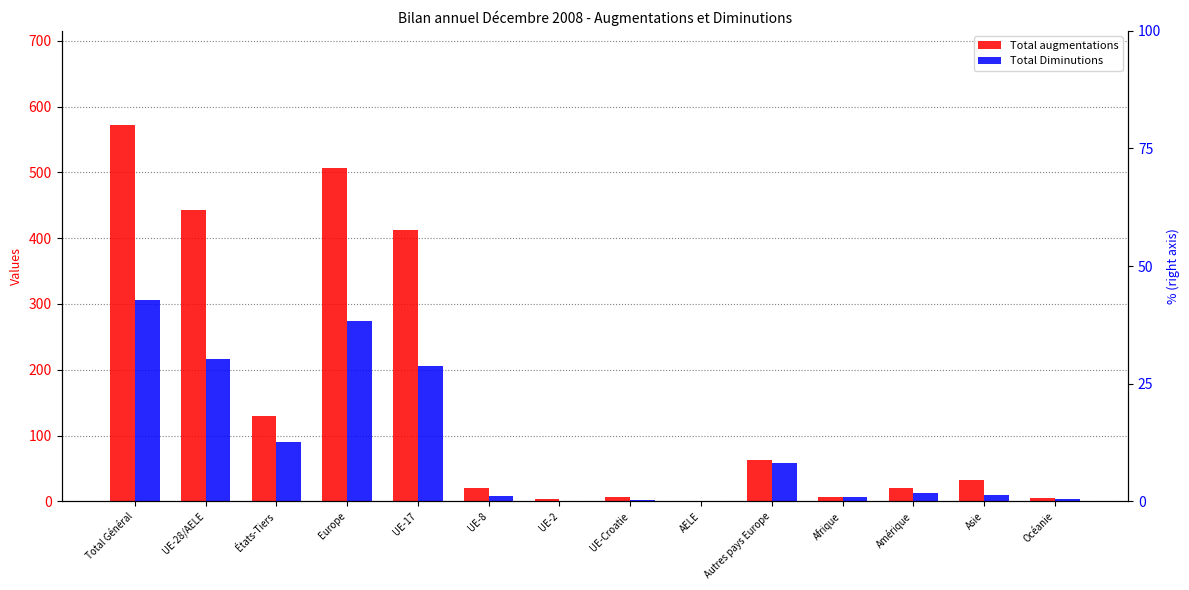

How many distinct data groups are displayed?

2